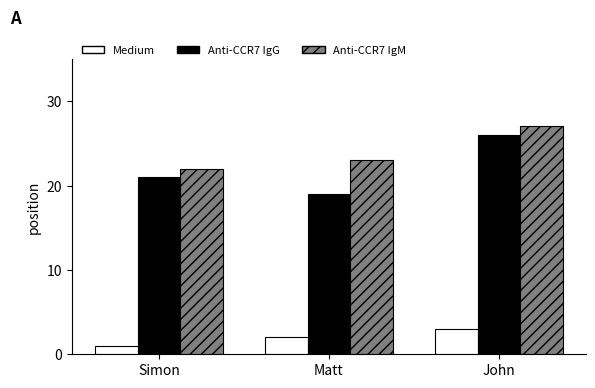

What are all the series names shown in the legend?

Medium, Anti-CCR7 IgG, Anti-CCR7 IgM